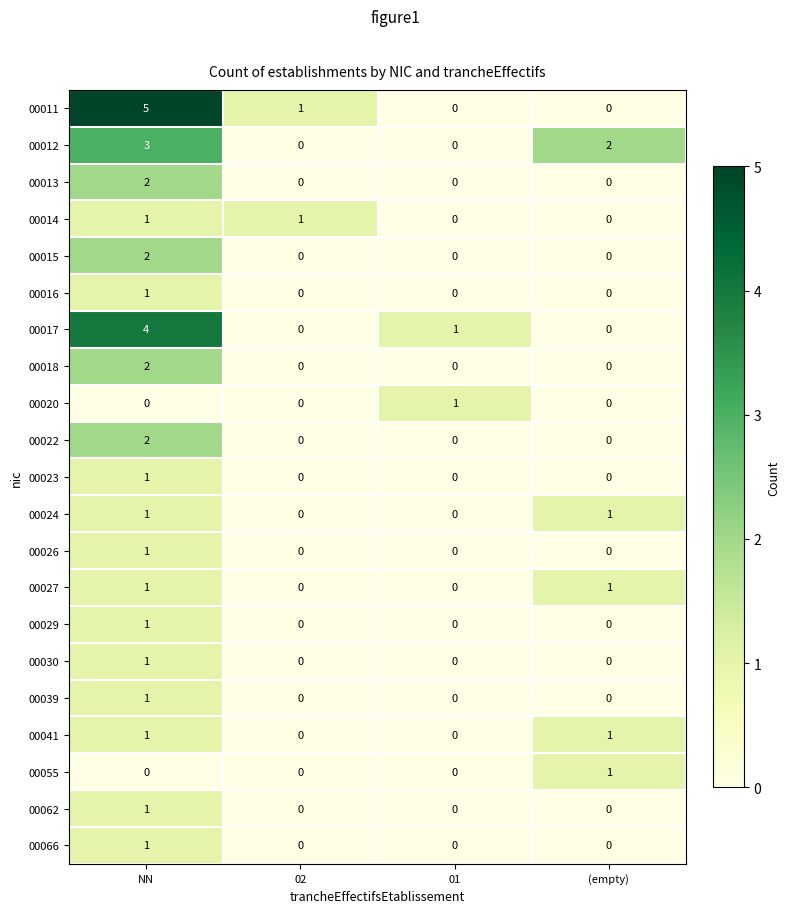

The 00015 series shows 0 at 01. True or false?

True